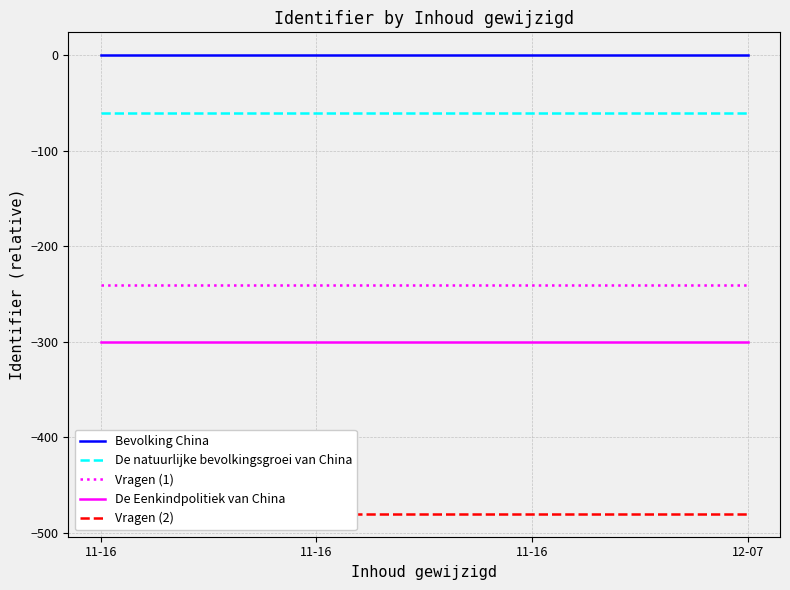

What is the value of the De natuurlijke bevolkingsgroei van China point at the 1st from the left?

-60